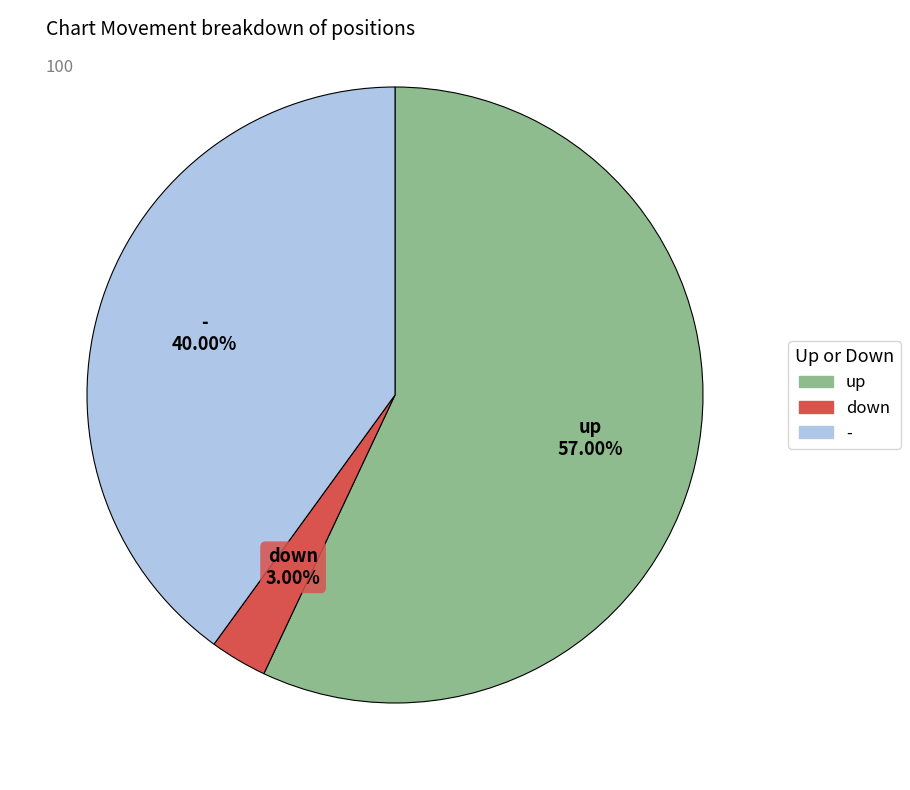

Approximately how many times larger is the value at - compared to down?

13.3